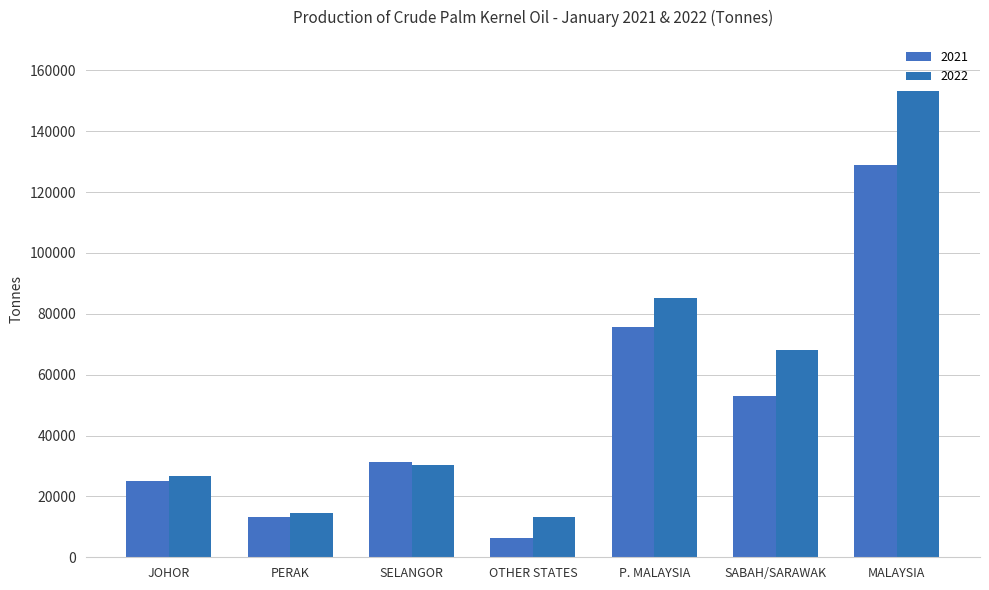

Reading right to left, extract all data points from this chart.

2021: MALAYSIA=128809	SABAH/SARAWAK=52999	P. MALAYSIA=75810	OTHER STATES=6207	SELANGOR=31272	PERAK=13161	JOHOR=25170
2022: MALAYSIA=153173	SABAH/SARAWAK=68028	P. MALAYSIA=85145	OTHER STATES=13298	SELANGOR=30434	PERAK=14547	JOHOR=26866